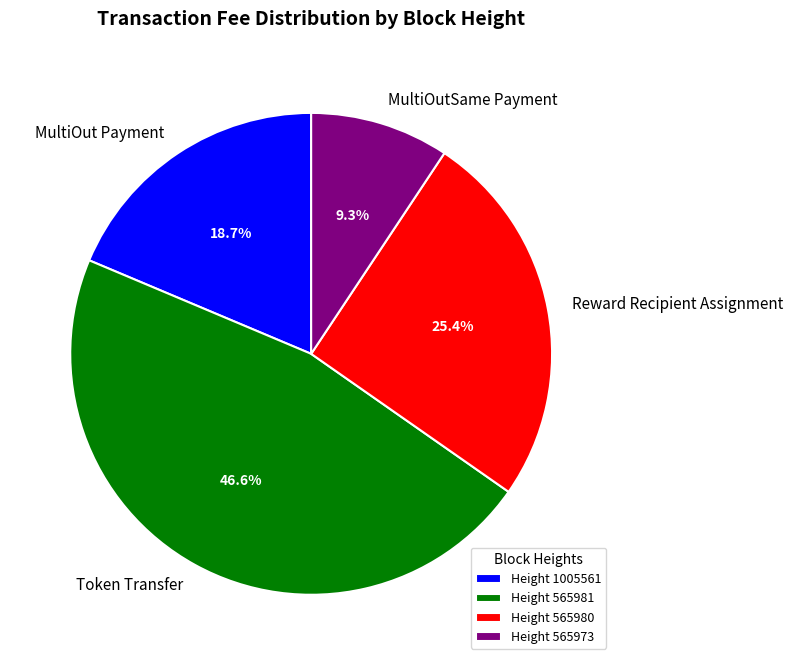

Is MultiOutSame Payment the majority of the pie?

No